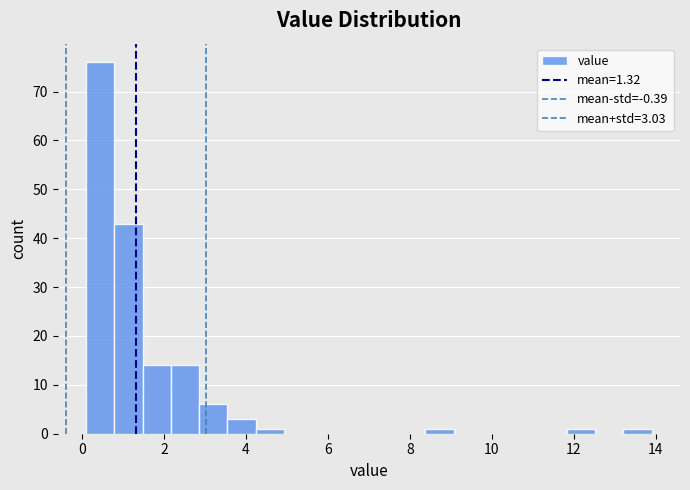

Read against the x-axis, roughly where is the centre of the tallest bar?

0.4